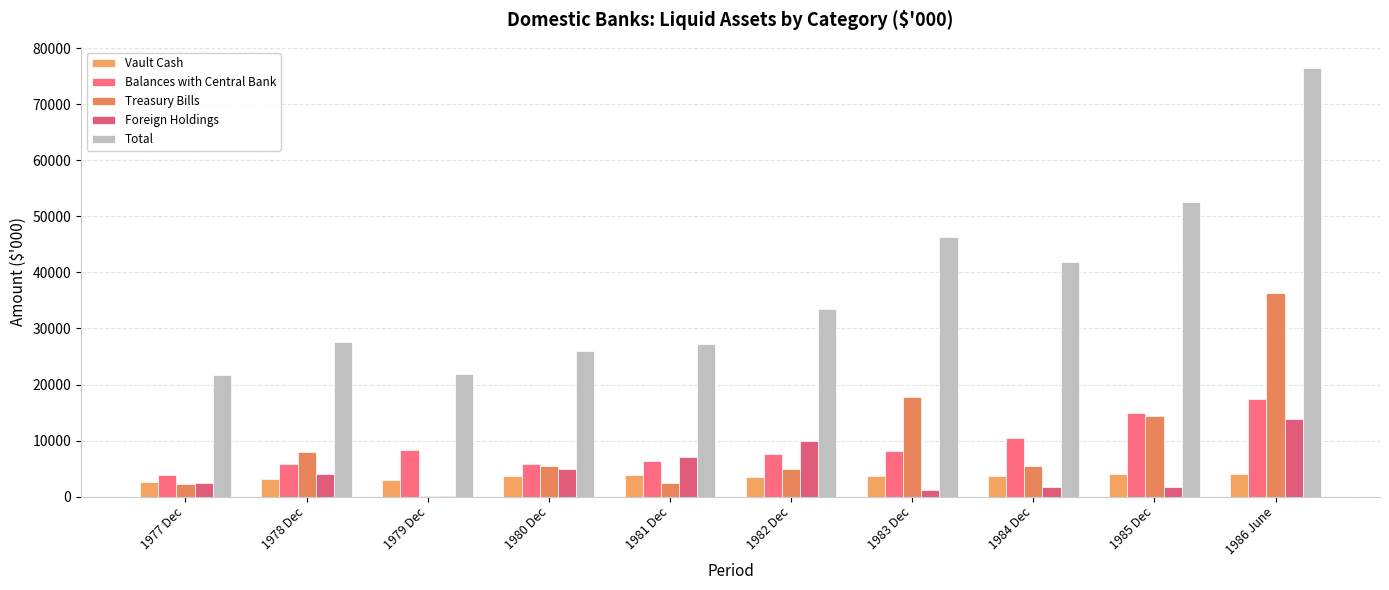

What are all the series names shown in the legend?

Vault Cash, Balances with Central Bank, Treasury Bills, Foreign Holdings, Total